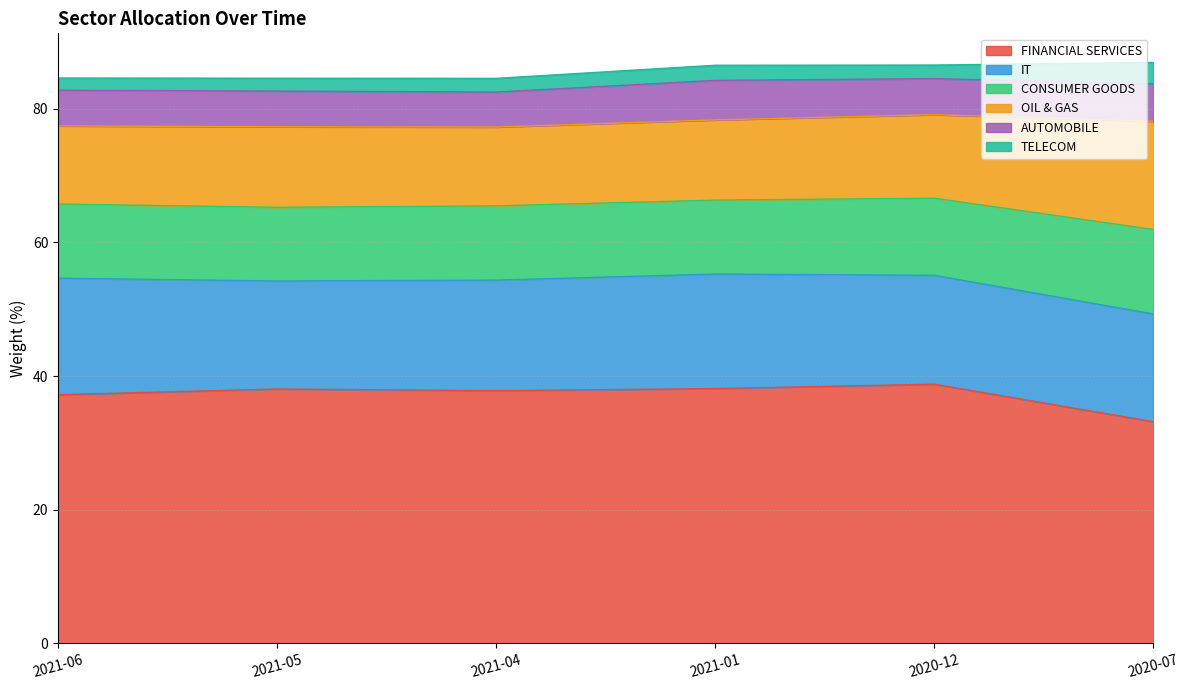

Between 2021-06 and 2021-04, which series saw the biggest shift?

IT